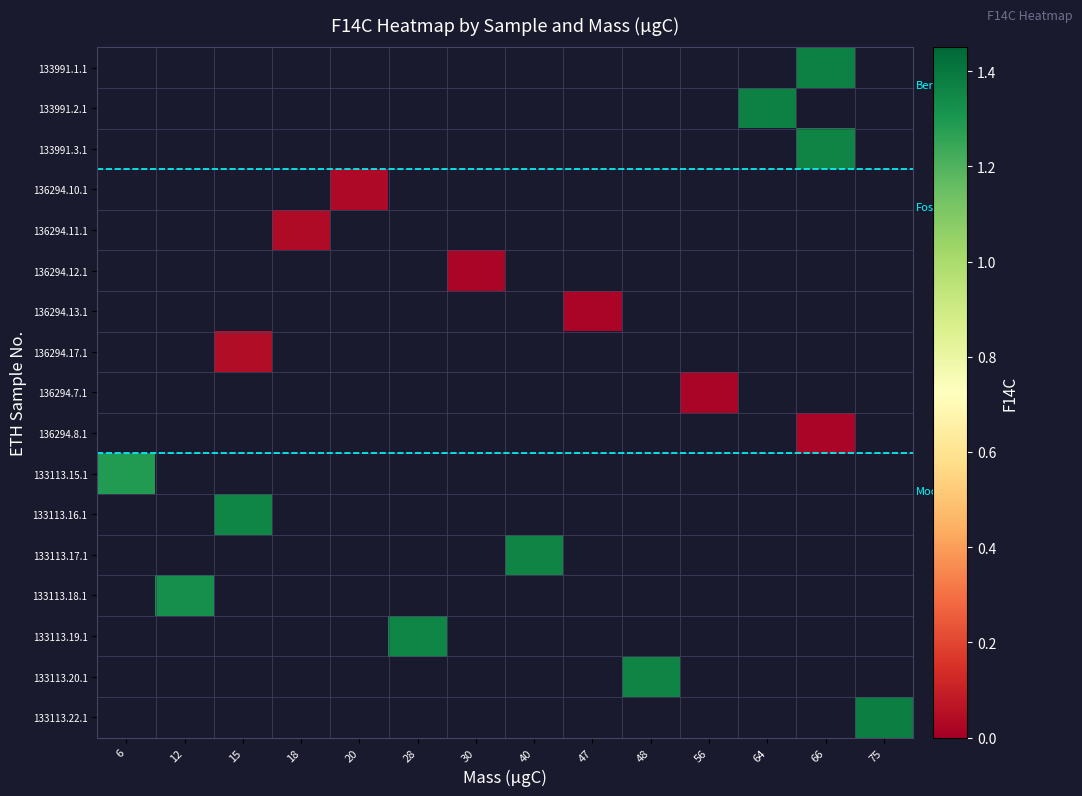

How many categories are shown in the chart?

14